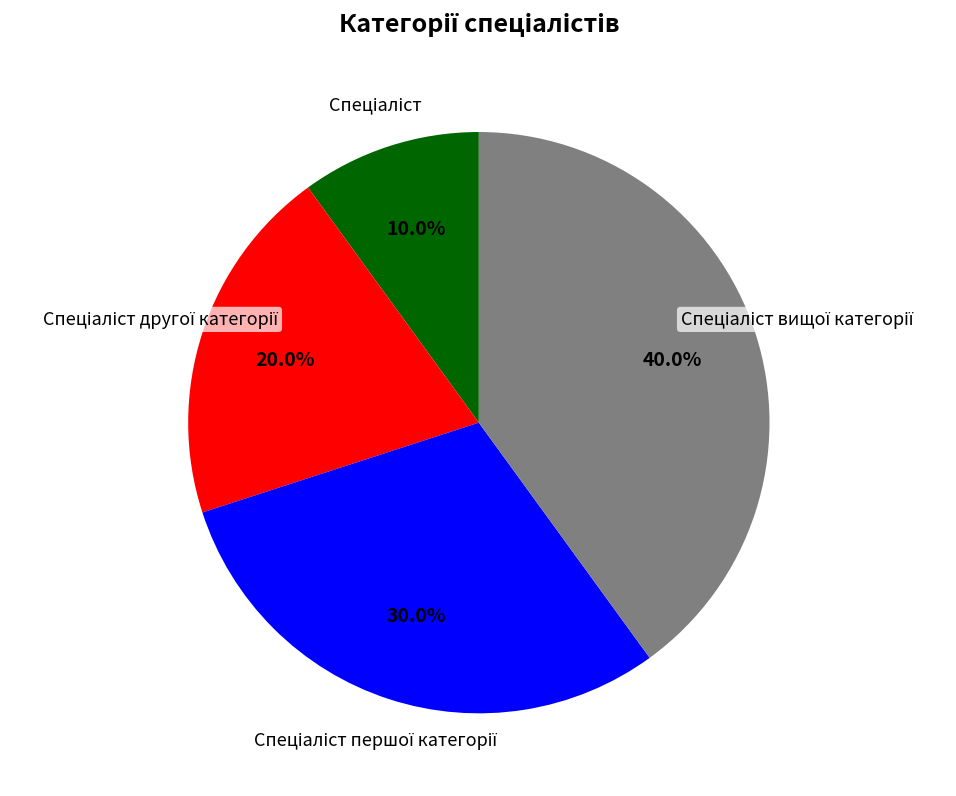

Is there a majority slice in this chart?

No